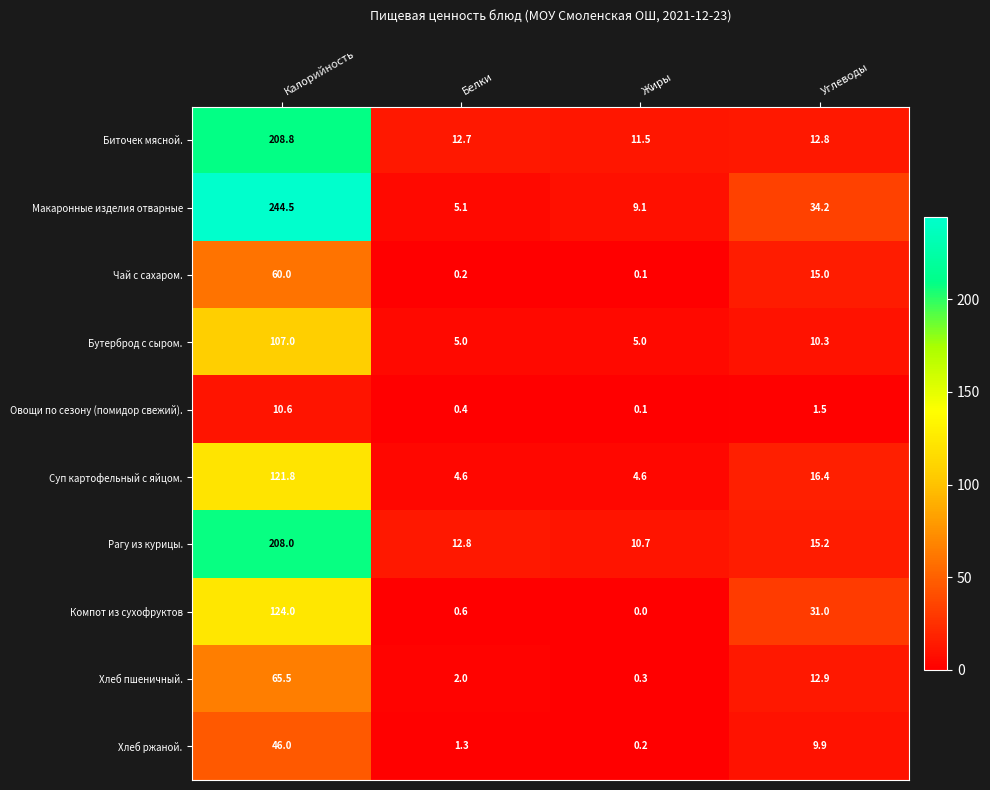

What is the highest value of the Компот из сухофруктов series?

124.0